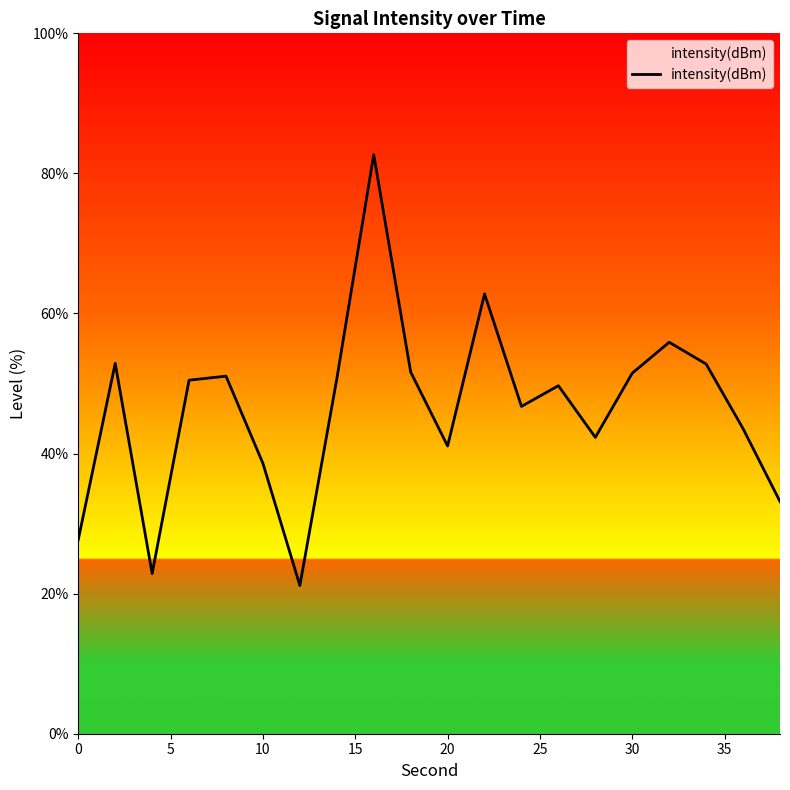

What is the maximum value shown in the chart?

82.7